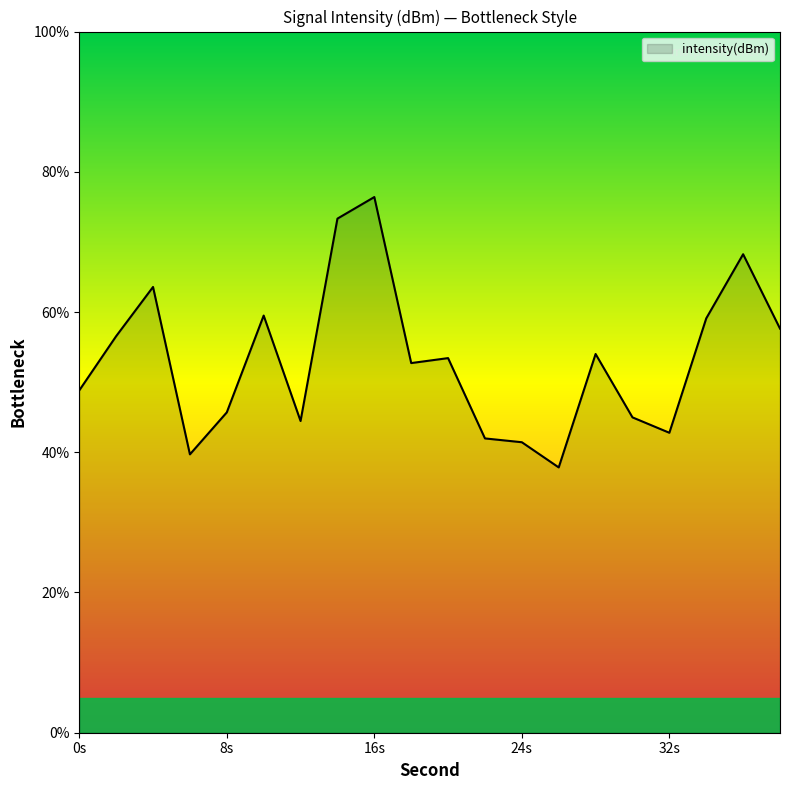

What is the smallest value displayed?

37.8